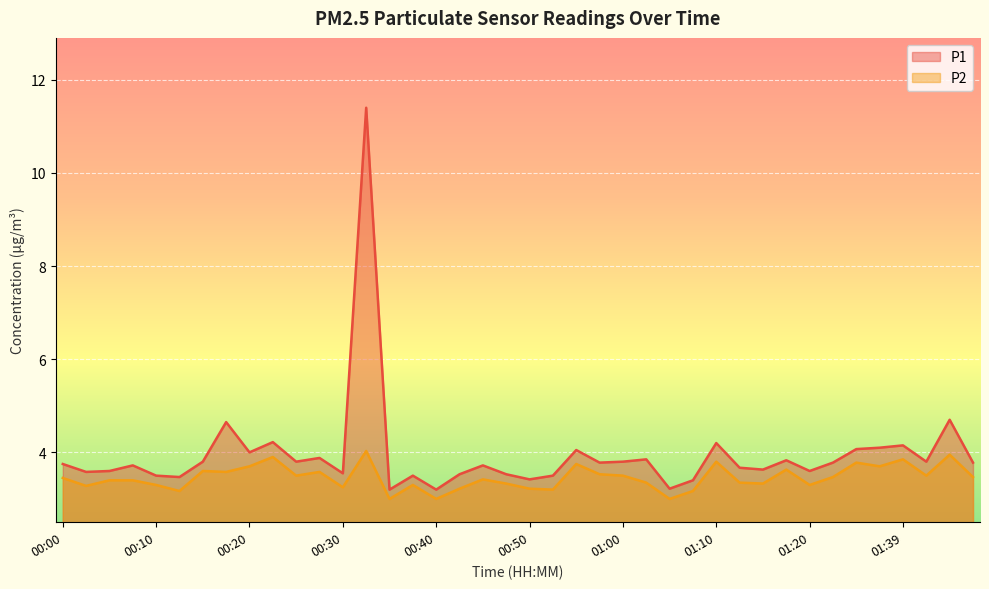

What are all the series names shown in the legend?

P1, P2